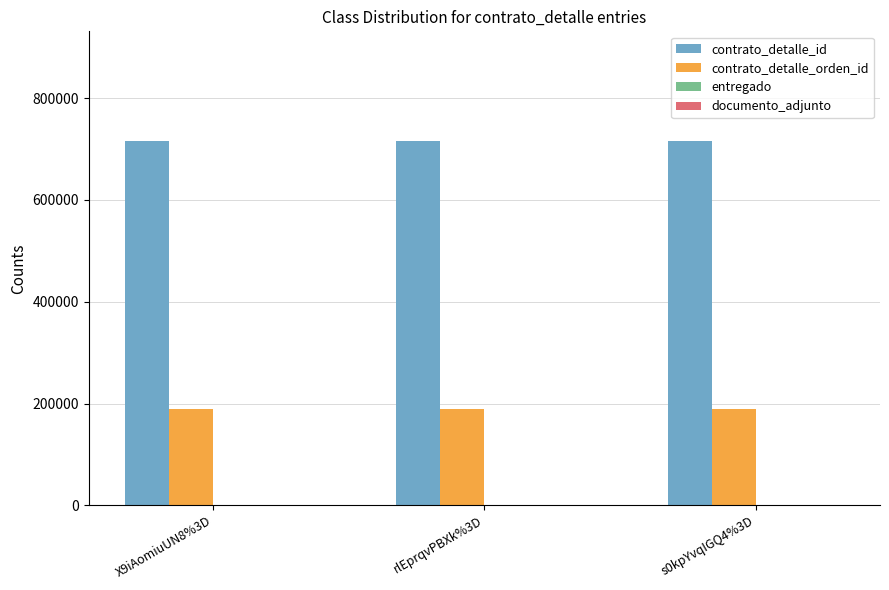

Which series has the largest total across all categories?

contrato_detalle_id